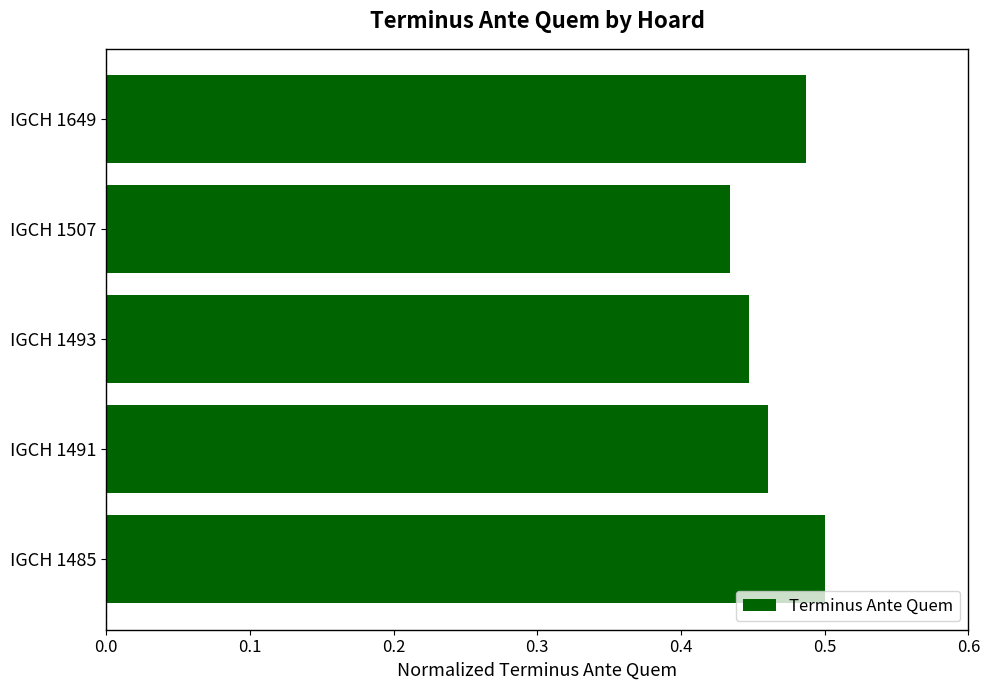

The chart shows a value of 0.5 at IGCH 1485. True or false?

True